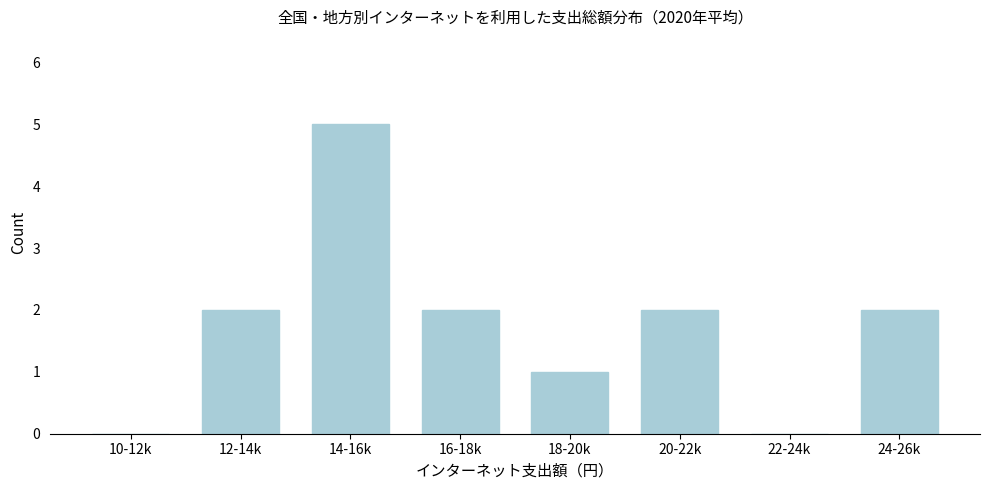

Reading right to left, what are all the values shown in this chart?

24-26k=2	22-24k=0	20-22k=2	18-20k=1	16-18k=2	14-16k=5	12-14k=2	10-12k=0